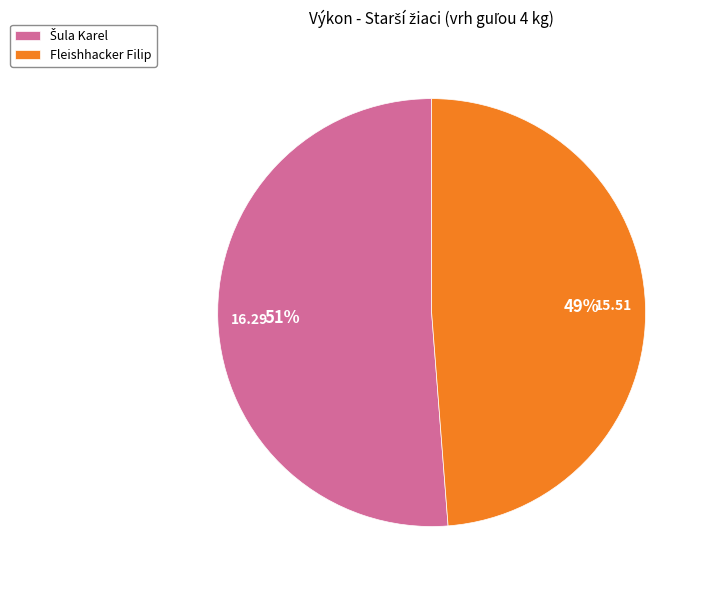

To the nearest percent, what is the average slice percentage?

50%